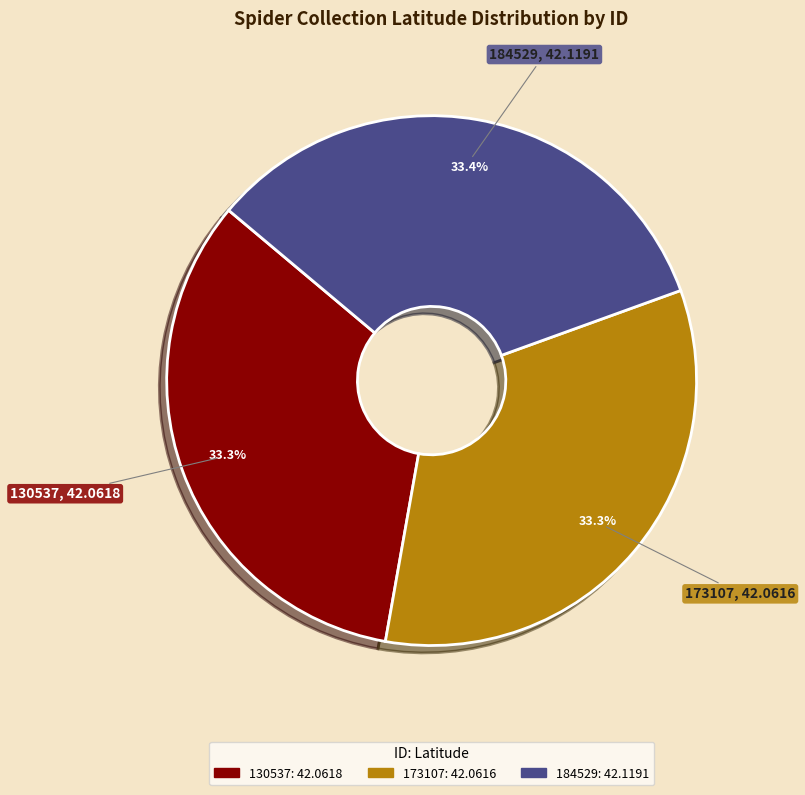

What is the ratio of the value at 184529 to the value at 130537?

1.0